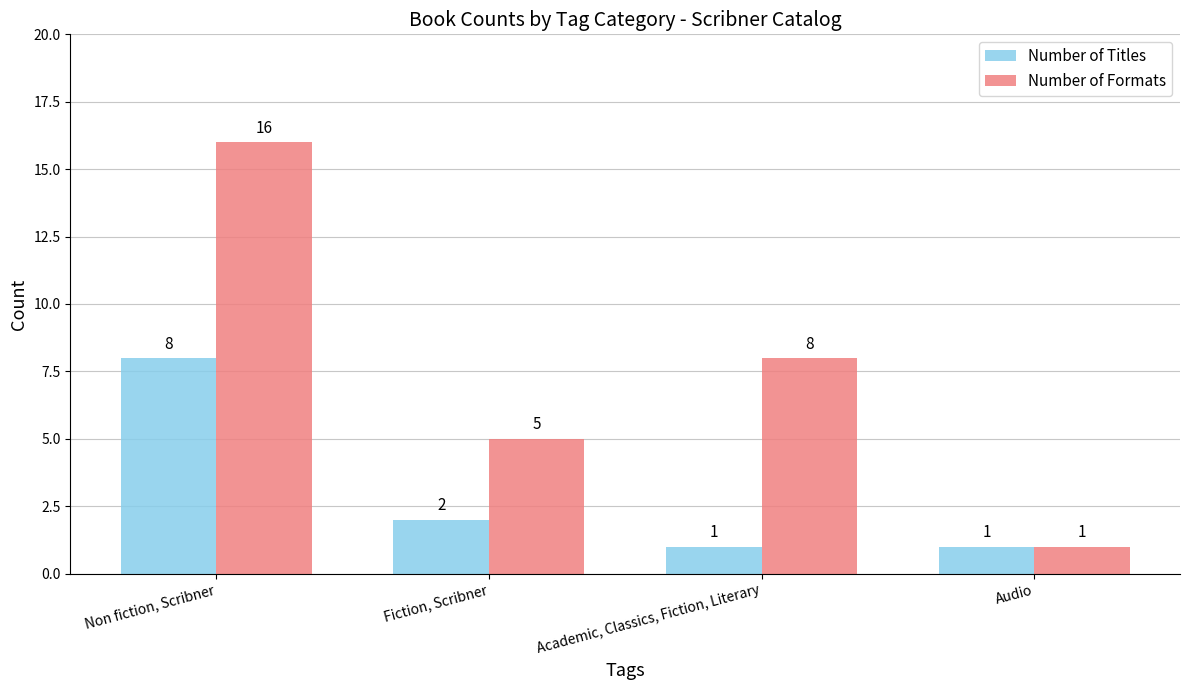

How many data points in Number of Titles are less than 2?

2